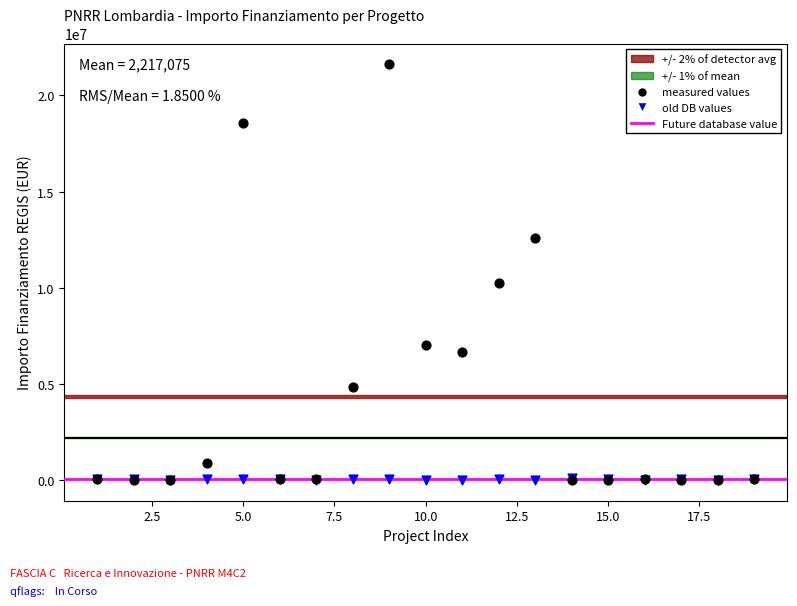

In the measured values series, what Y value is closest to 10820342?

10267188.0